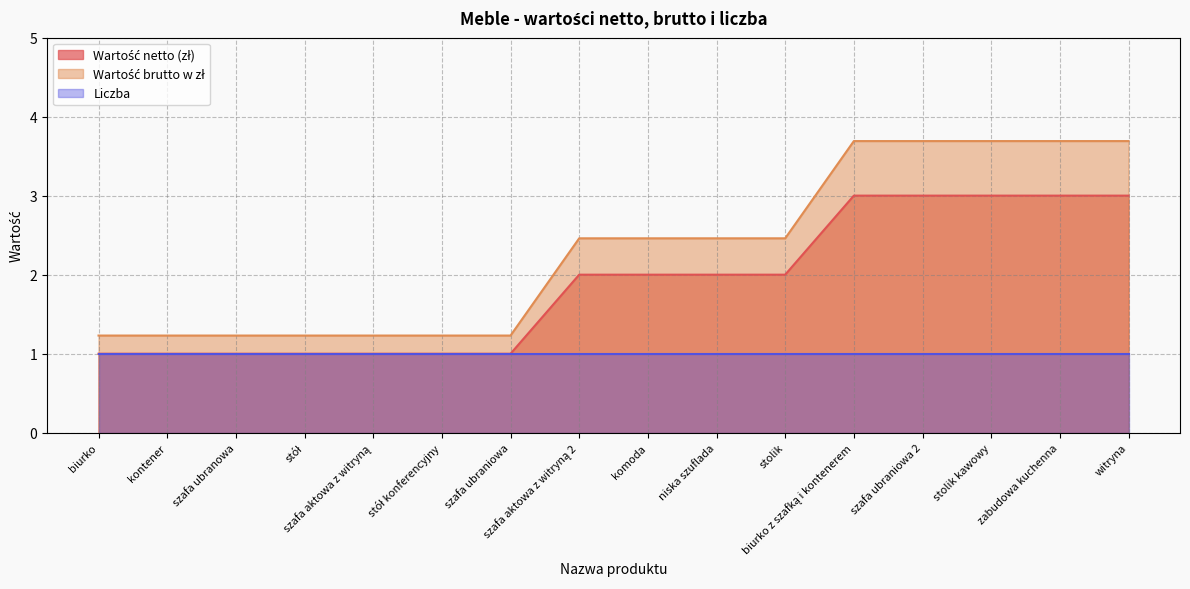

What is the lowest value of the Liczba series?

1.0